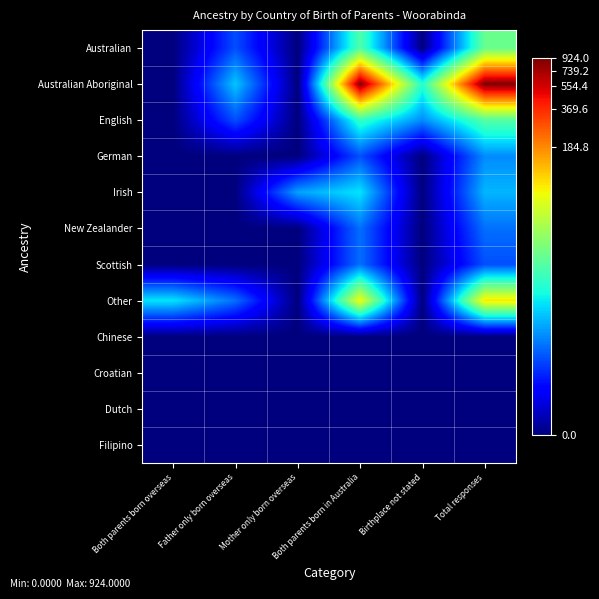

Reading right to left, what are all the values shown in this chart?

Australian: Total responses=3.3	Birthplace not stated=0.0	Both parents born in Australia=3.0	Mother only born overseas=0.0	Father only born overseas=1.4	Both parents born overseas=0.0
Australian Aboriginal: Total responses=6.8	Birthplace not stated=2.7	Both parents born in Australia=6.8	Mother only born overseas=0.0	Father only born overseas=2.2	Both parents born overseas=0.0
English: Total responses=3.1	Birthplace not stated=1.8	Both parents born in Australia=2.8	Mother only born overseas=0.0	Father only born overseas=1.4	Both parents born overseas=0.0
German: Total responses=1.8	Birthplace not stated=0.0	Both parents born in Australia=1.4	Mother only born overseas=0.0	Father only born overseas=0.0	Both parents born overseas=0.0
Irish: Total responses=2.1	Birthplace not stated=0.0	Both parents born in Australia=2.4	Mother only born overseas=1.9	Father only born overseas=0.0	Both parents born overseas=0.0
New Zealander: Total responses=1.6	Birthplace not stated=0.0	Both parents born in Australia=1.6	Mother only born overseas=0.0	Father only born overseas=0.0	Both parents born overseas=0.0
Scottish: Total responses=1.4	Birthplace not stated=0.0	Both parents born in Australia=1.6	Mother only born overseas=0.0	Father only born overseas=0.0	Both parents born overseas=0.0
Other: Total responses=4.5	Birthplace not stated=0.0	Both parents born in Australia=4.4	Mother only born overseas=0.0	Father only born overseas=1.6	Both parents born overseas=2.4
Chinese: Total responses=0.0	Birthplace not stated=0.0	Both parents born in Australia=0.0	Mother only born overseas=0.0	Father only born overseas=0.0	Both parents born overseas=0.0
Croatian: Total responses=0.0	Birthplace not stated=0.0	Both parents born in Australia=0.0	Mother only born overseas=0.0	Father only born overseas=0.0	Both parents born overseas=0.0
Dutch: Total responses=0.0	Birthplace not stated=0.0	Both parents born in Australia=0.0	Mother only born overseas=0.0	Father only born overseas=0.0	Both parents born overseas=0.0
Filipino: Total responses=0.0	Birthplace not stated=0.0	Both parents born in Australia=0.0	Mother only born overseas=0.0	Father only born overseas=0.0	Both parents born overseas=0.0